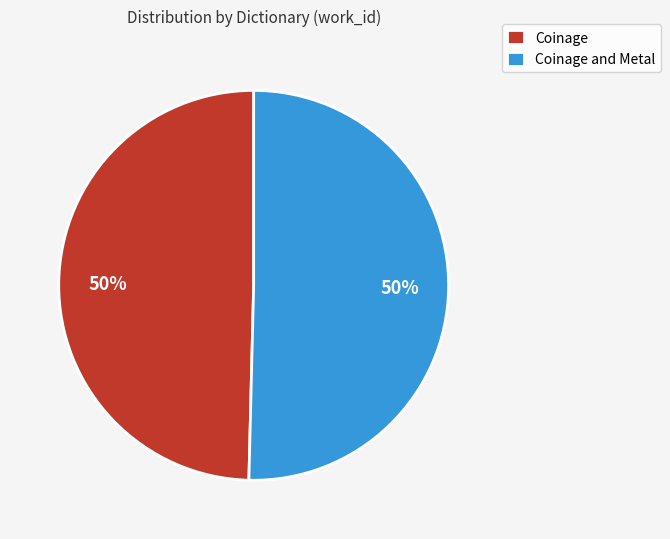

How many slices are in this pie chart?

2